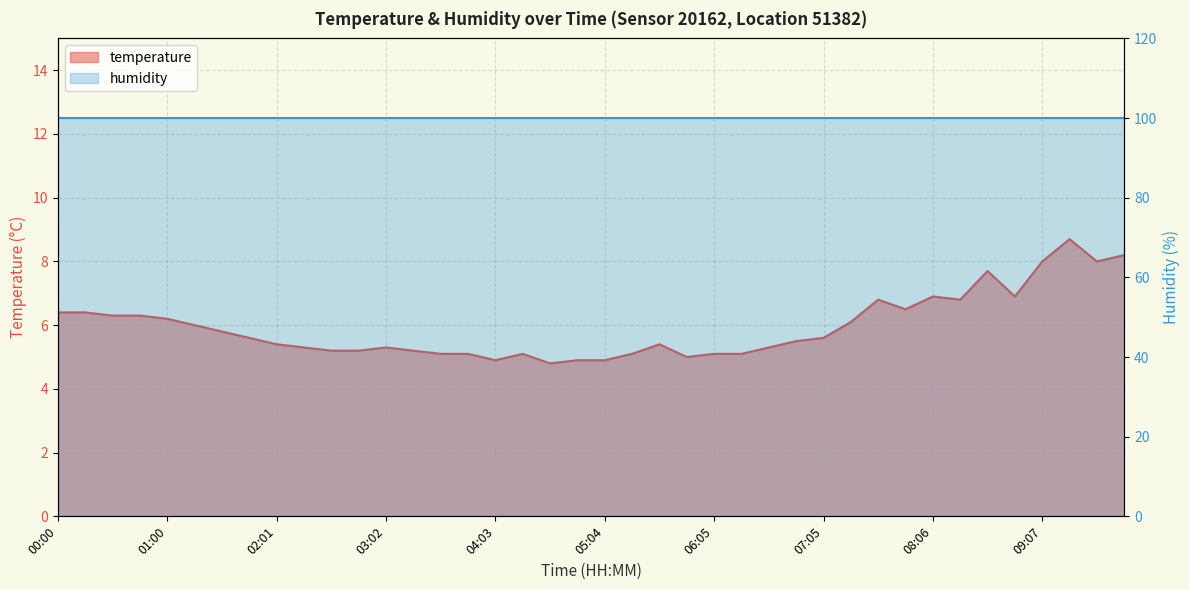

What is the value of the 32nd point from the left?

6.5